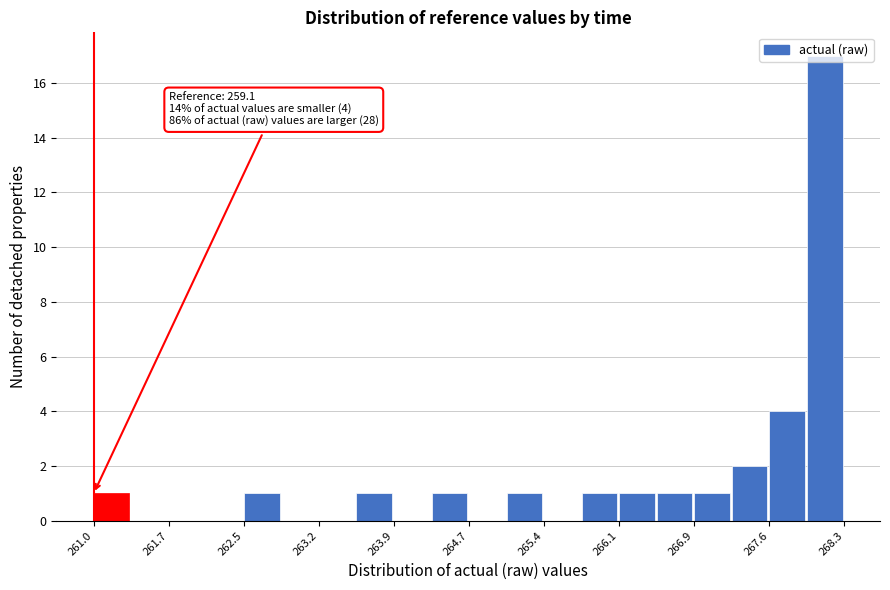

Around what value on the x-axis is the tallest bar? Give the approximate position of its centre, as read against the axis.

268.1